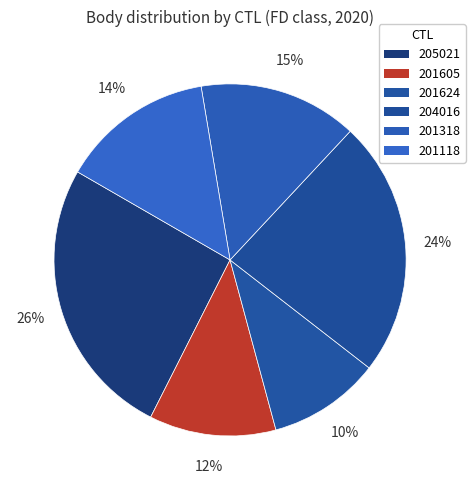

Which has a higher value, 201118 or 201624?

201118